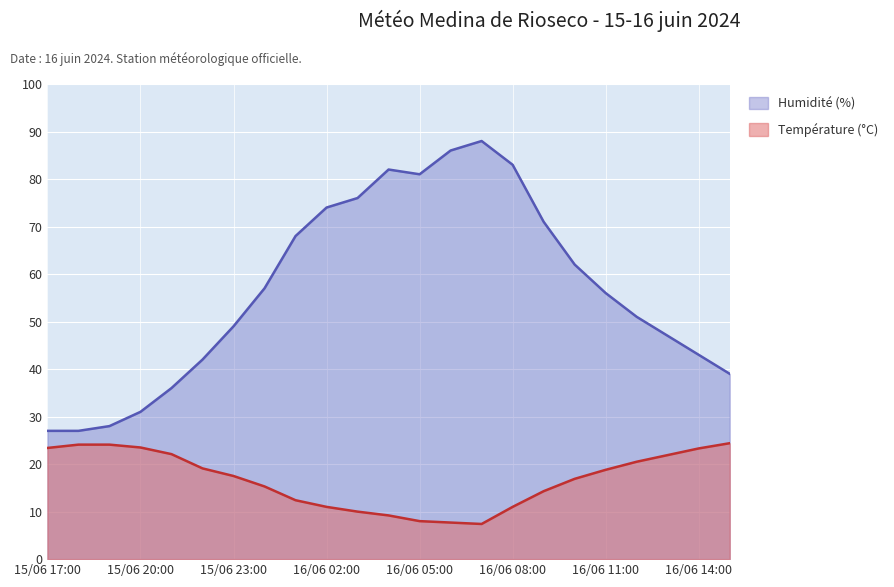

Reading left to right, extract all data points from this chart.

Température (°C): 15/06 17:00=23.4	15/06 18:00=24.1	15/06 19:00=24.1	15/06 20:00=23.5	15/06 21:00=22.1	15/06 22:00=19.1	15/06 23:00=17.5	16/06 00:00=15.3	16/06 01:00=12.4	16/06 02:00=11.0	16/06 03:00=10.0	16/06 04:00=9.2	16/06 05:00=8.0	16/06 06:00=7.7	16/06 07:00=7.4	16/06 08:00=11.0	16/06 09:00=14.3	16/06 10:00=16.9	16/06 11:00=18.8	16/06 12:00=20.5	16/06 13:00=21.9	16/06 14:00=23.3	16/06 15:00=24.4
Humidité (%): 15/06 17:00=27.0	15/06 18:00=27.0	15/06 19:00=28.0	15/06 20:00=31.0	15/06 21:00=36.0	15/06 22:00=42.0	15/06 23:00=49.0	16/06 00:00=57.0	16/06 01:00=68.0	16/06 02:00=74.0	16/06 03:00=76.0	16/06 04:00=82.0	16/06 05:00=81.0	16/06 06:00=86.0	16/06 07:00=88.0	16/06 08:00=83.0	16/06 09:00=71.0	16/06 10:00=62.0	16/06 11:00=56.0	16/06 12:00=51.0	16/06 13:00=47.0	16/06 14:00=43.0	16/06 15:00=39.0